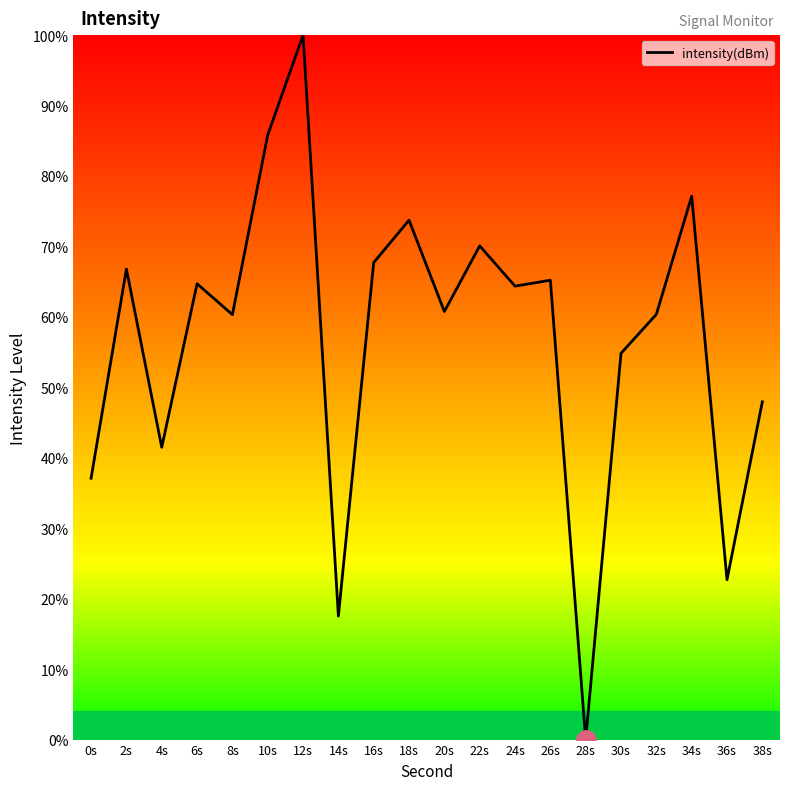

What is the average value?

56.9